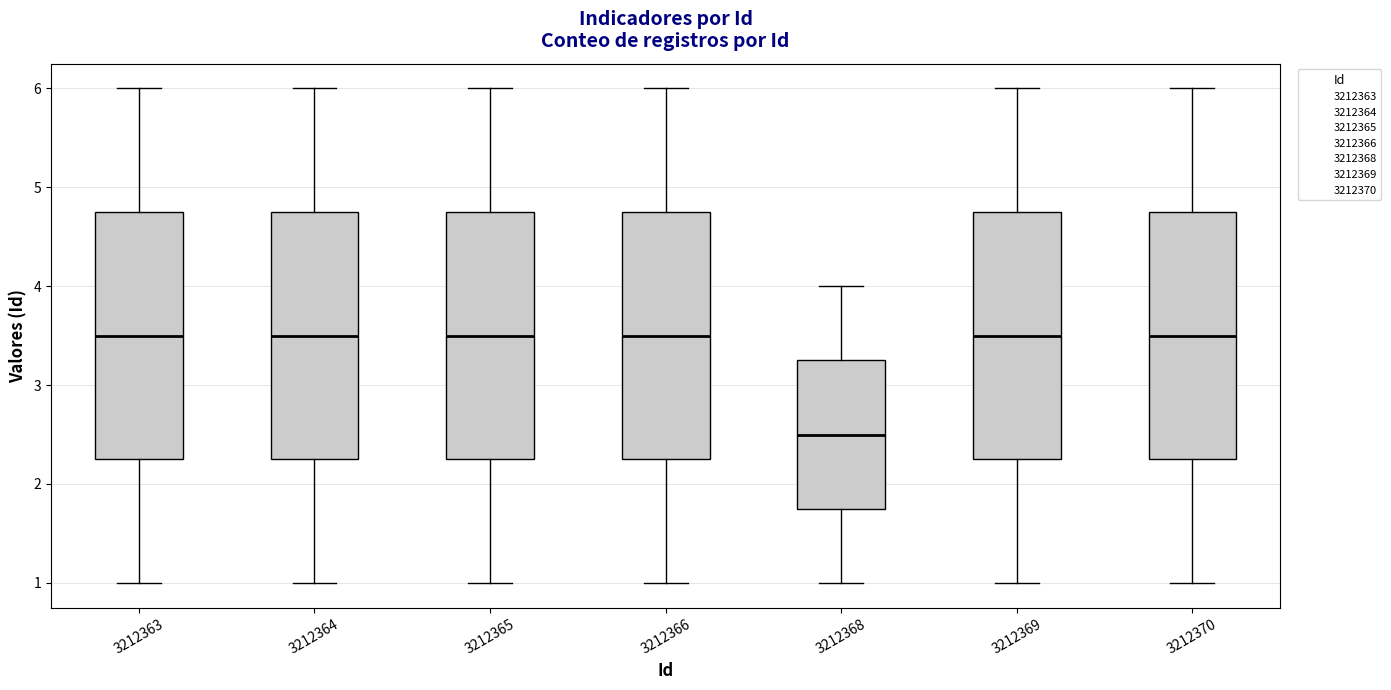

Which box's median line is the lowest?

3212368